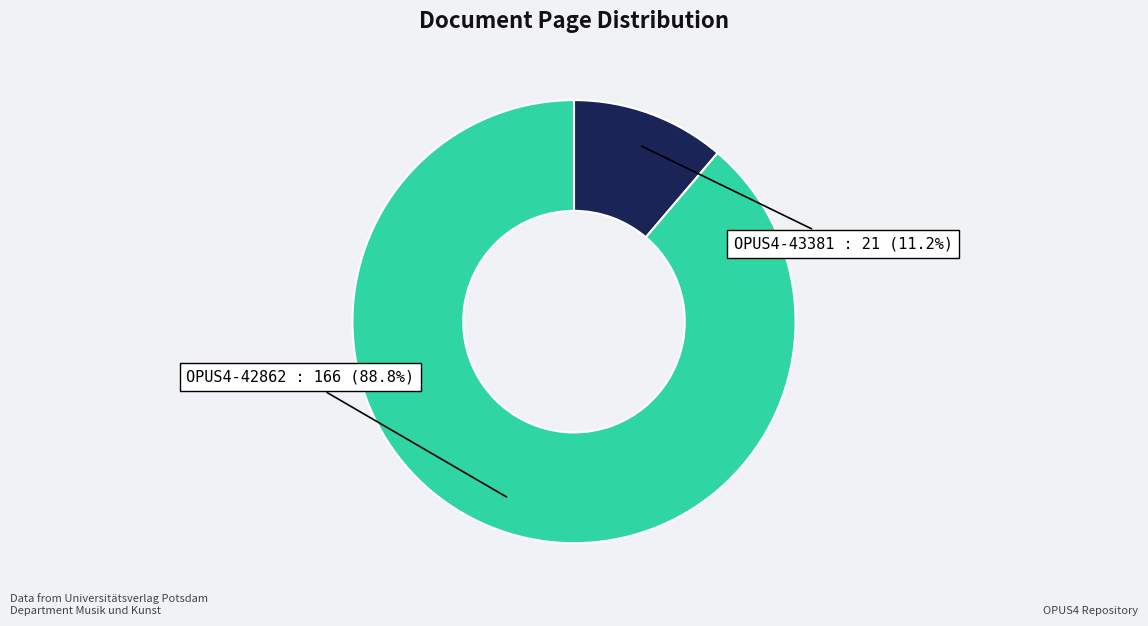

Is there any slice that represents more than half of the pie?

Yes